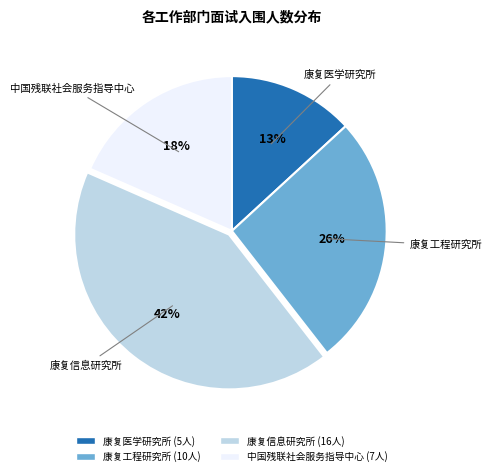

Does any single category account for the majority?

No